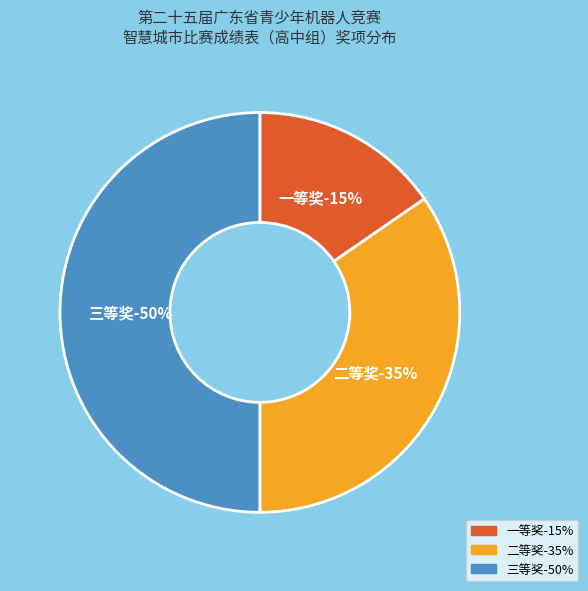

What is the ratio of the value at 三等奖 to the value at 二等奖?

1.4